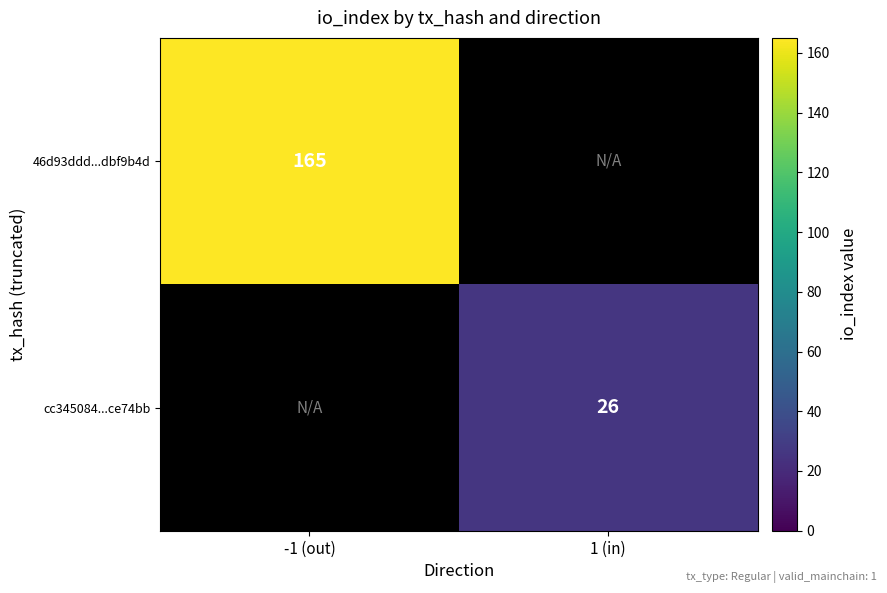

Is the value of cc345084...ce74bb at 1 (in) greater than the value of 46d93ddd...dbf9b4d at -1 (out)?

No